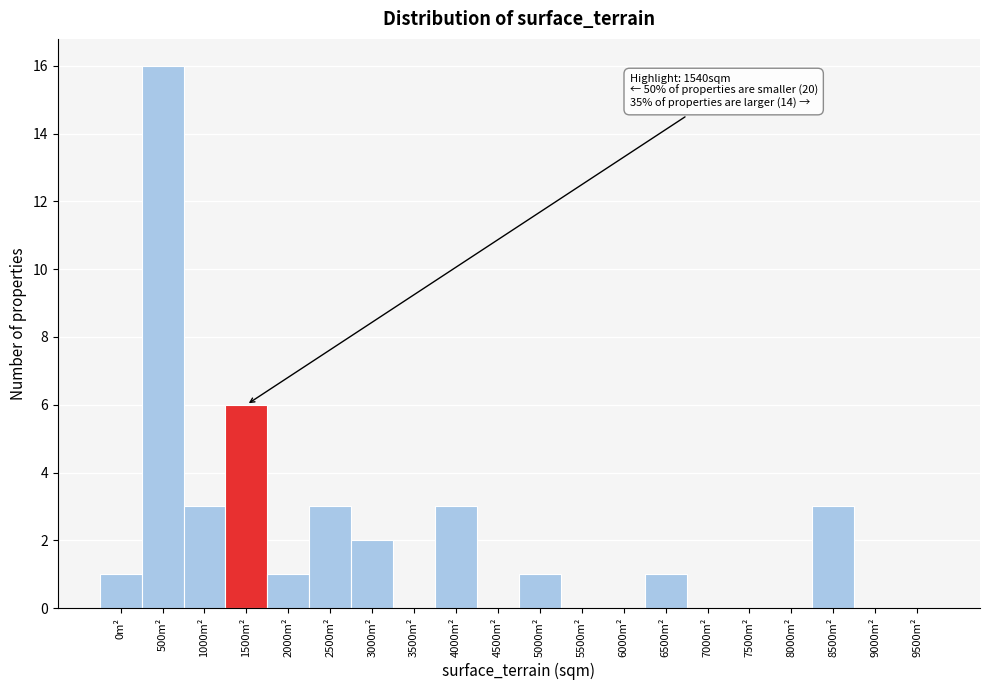

Reading left to right, extract all data points from this chart.

0m²=1	500m²=16	1000m²=3	1500m²=6	2000m²=1	2500m²=3	3000m²=2	3500m²=0	4000m²=3	4500m²=0	5000m²=1	5500m²=0	6000m²=0	6500m²=1	7000m²=0	7500m²=0	8000m²=0	8500m²=3	9000m²=0	9500m²=0